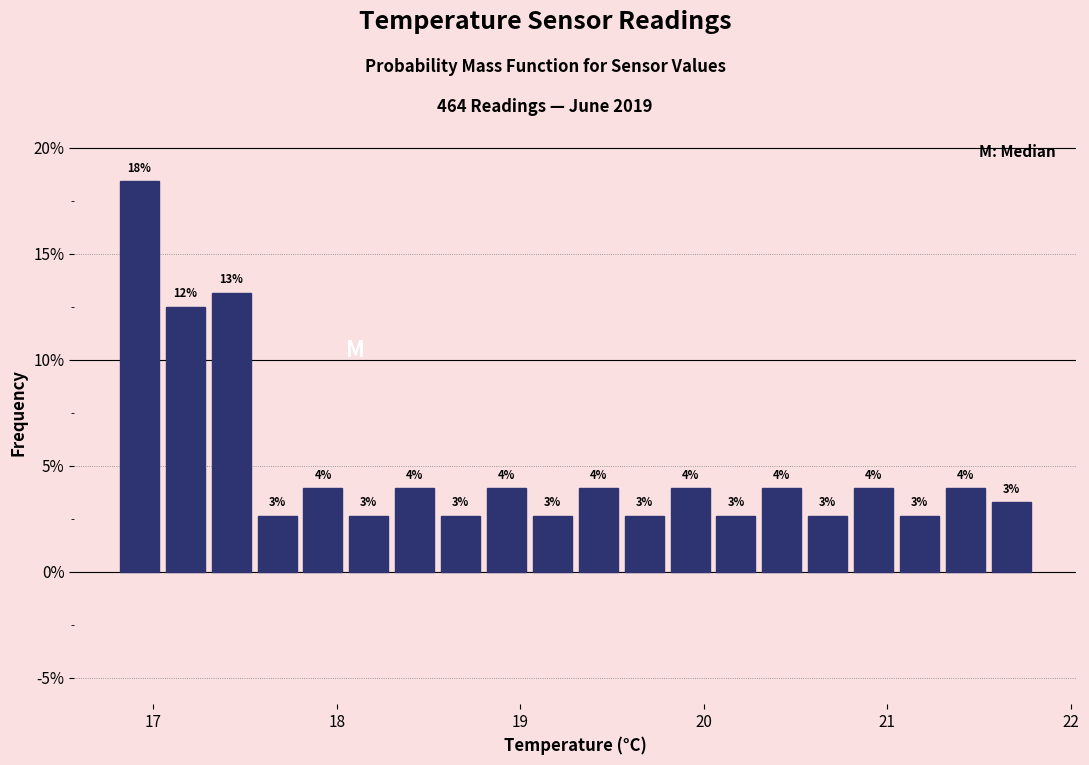

Around what value on the x-axis is the tallest bar? Give the approximate position of its centre, as read against the axis.

16.9